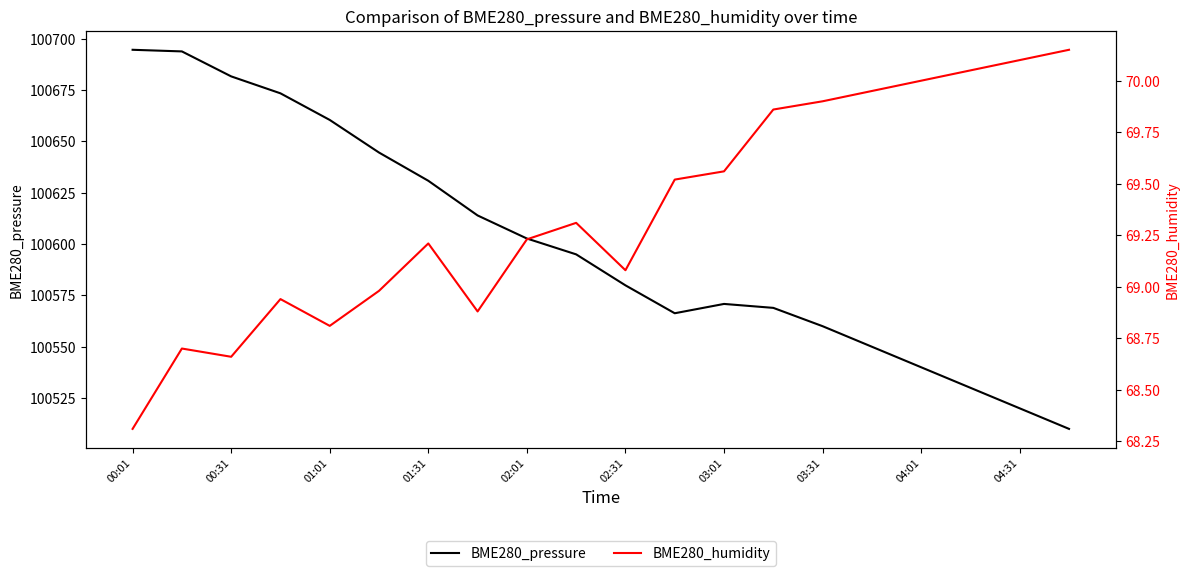

How many series are shown in this chart?

2